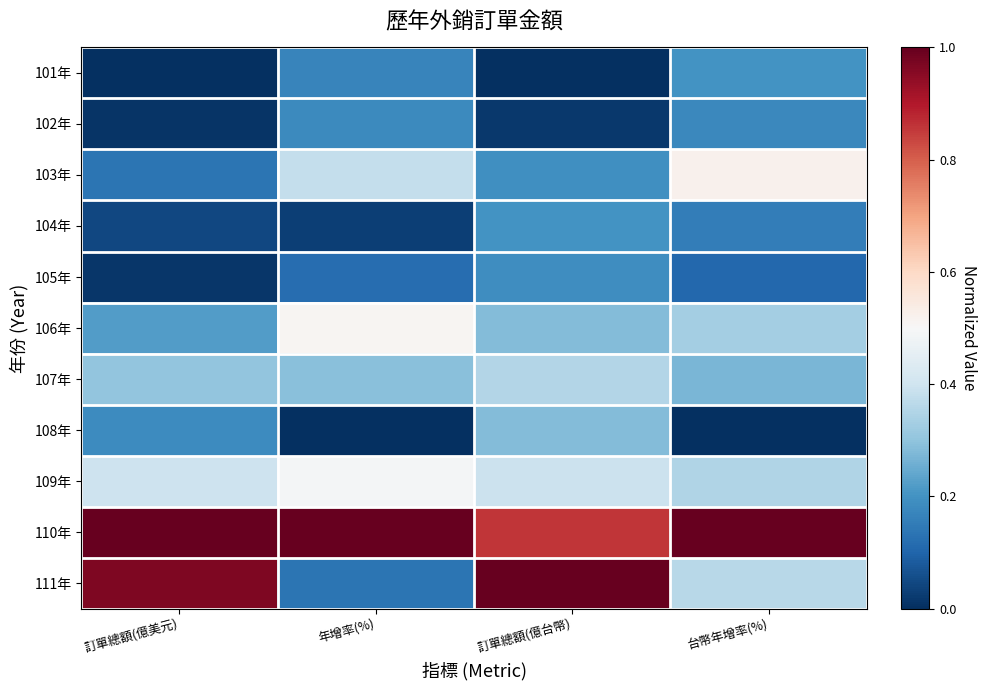

Which has a higher value, 台幣年增率(%) or 年增率(%)?

台幣年增率(%)